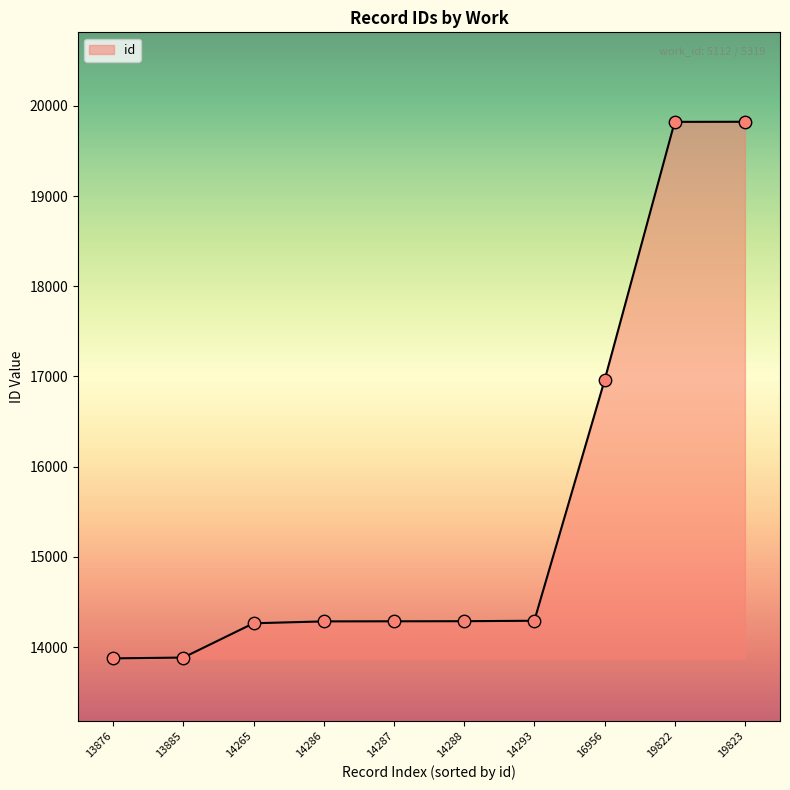

What is the ratio of the value at 19823 to the value at 16956?

1.2